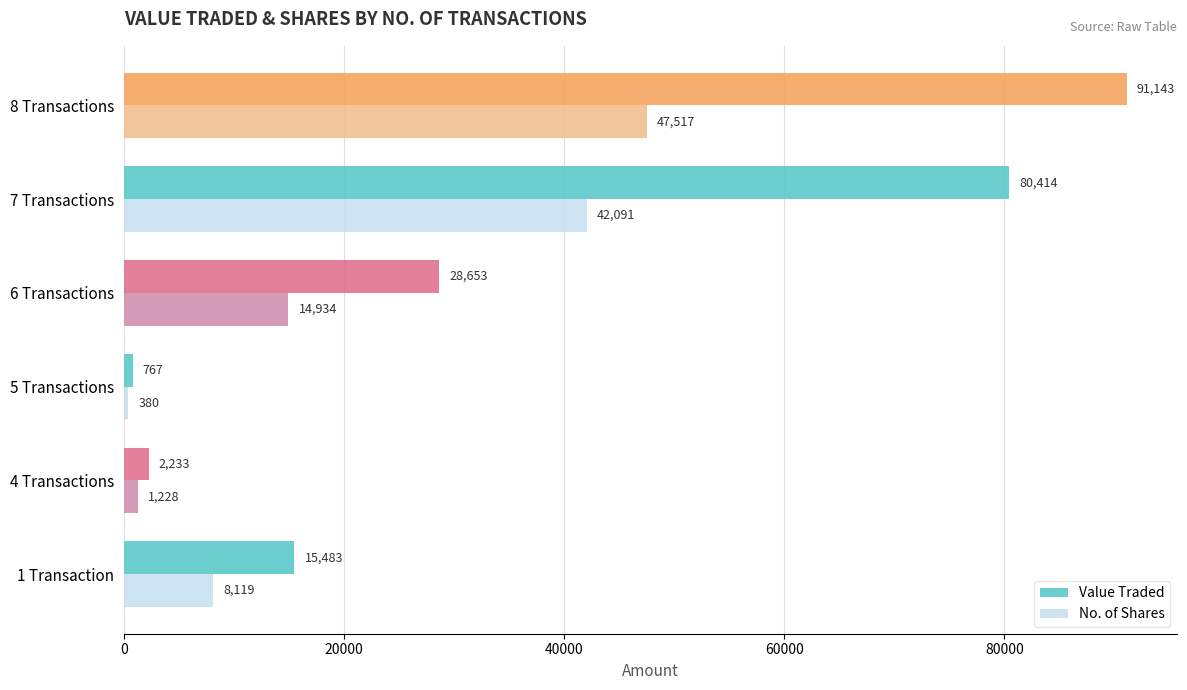

What is the minimum value shown in the chart?

380